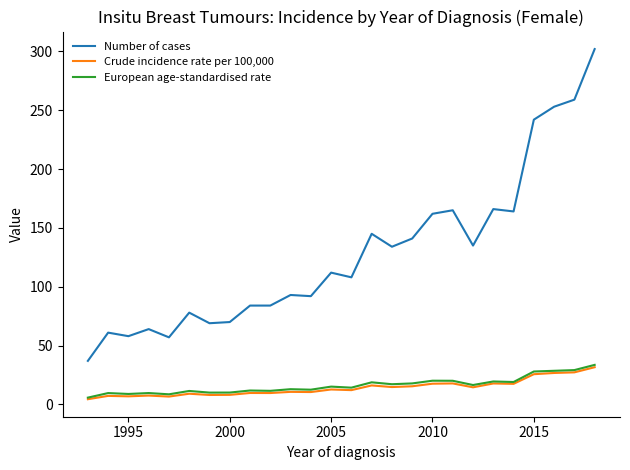

What is the highest value of the Number of cases series?

302.0